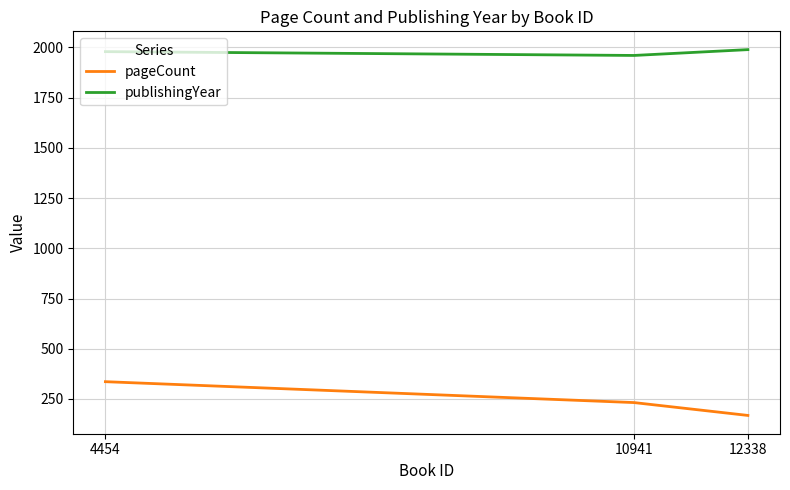

List the series in order of their overall mean, highest first.

publishingYear, pageCount